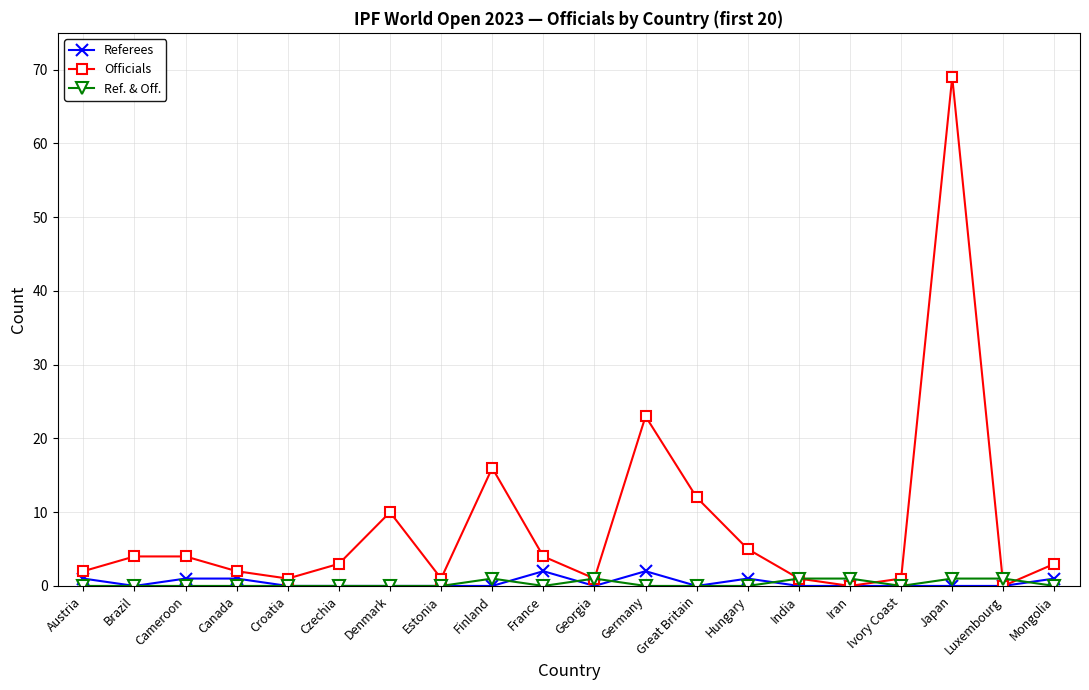

The value of Officials at Germany is 23. True or false?

True